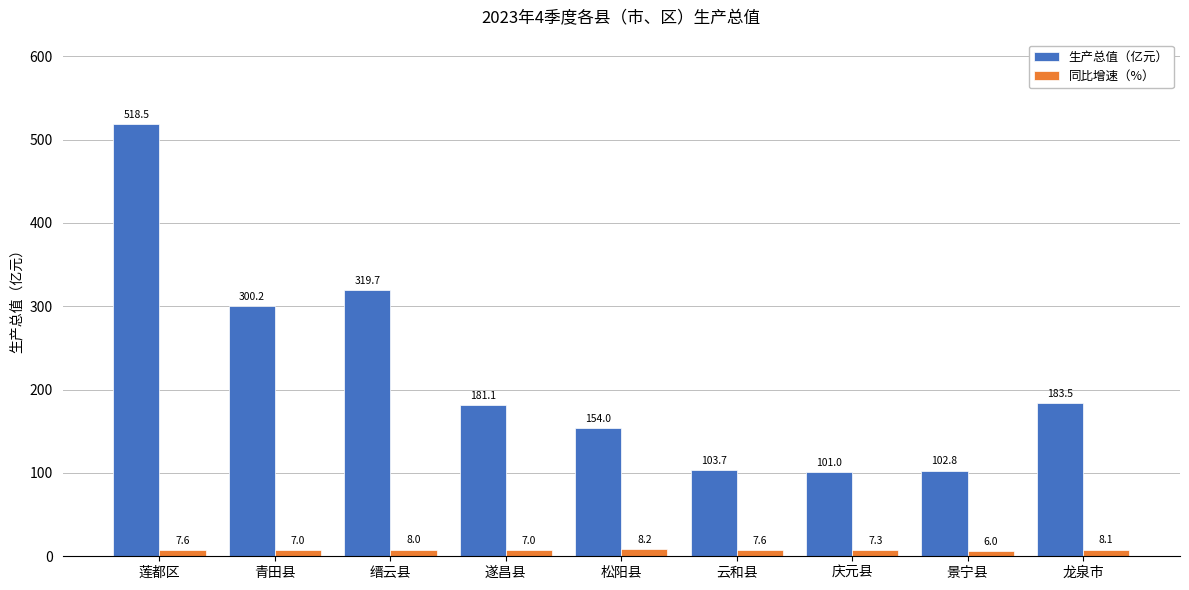

Is it true that 同比增速（%） equals 7.0 at 遂昌县?

True